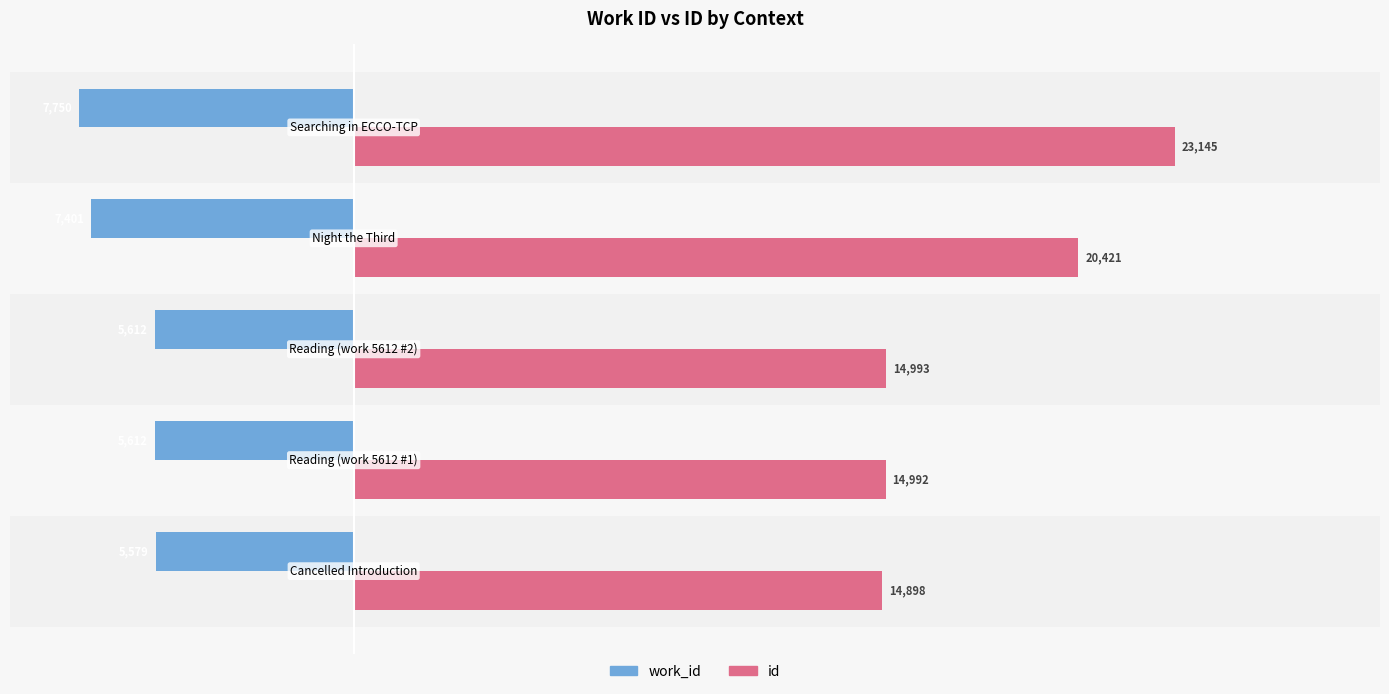

List the series in order of their overall mean, lowest first.

work_id, id